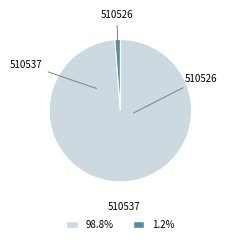

Which category has the smallest portion of the pie?

510526